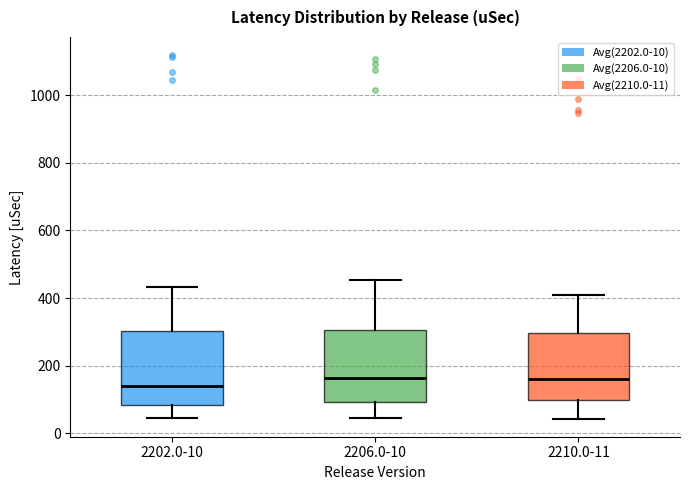

Reading left to right, transcribe this box plot: for each box, give where its median line is, the range the box spans, and where its two whiskers end, as read against the y-axis. The values are not printed on the chart, so give them approximately, as read against the axis.

2202.0-10: median 140, box 80 to 300, whiskers 40 to 440
2206.0-10: median 160, box 100 to 300, whiskers 40 to 460
2210.0-11: median 160, box 100 to 300, whiskers 40 to 400